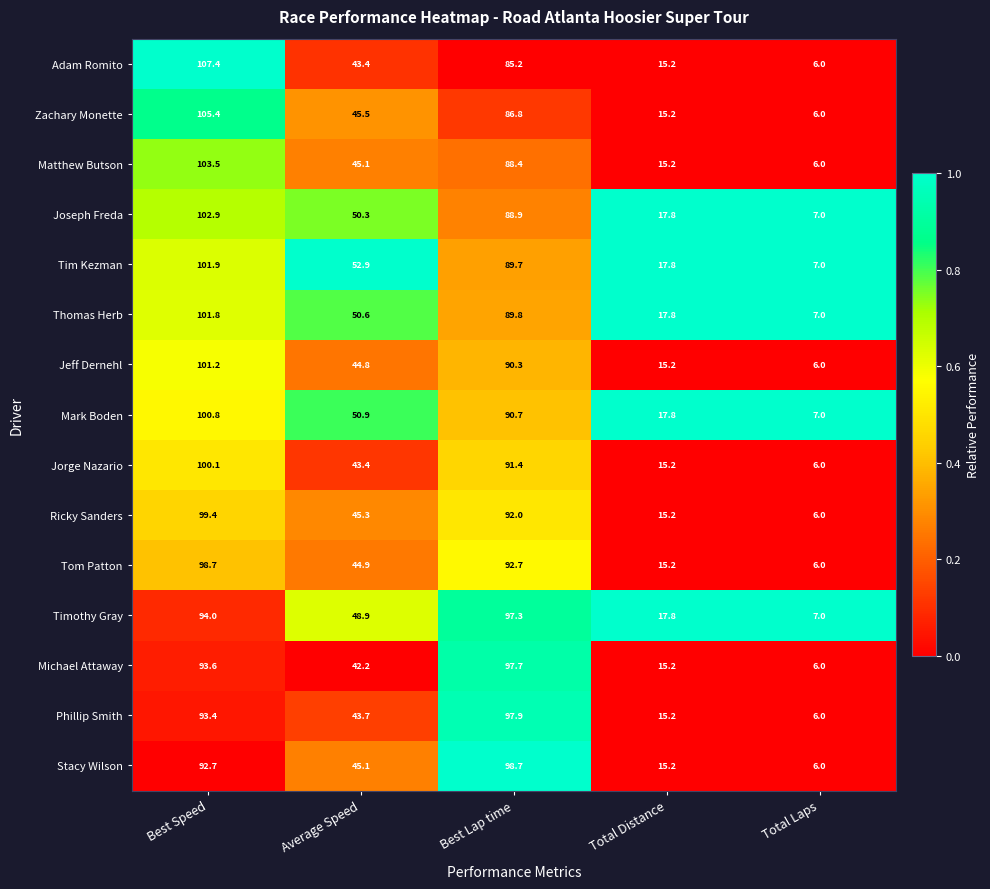

What is the lowest value of the Joseph Freda series?

7.0